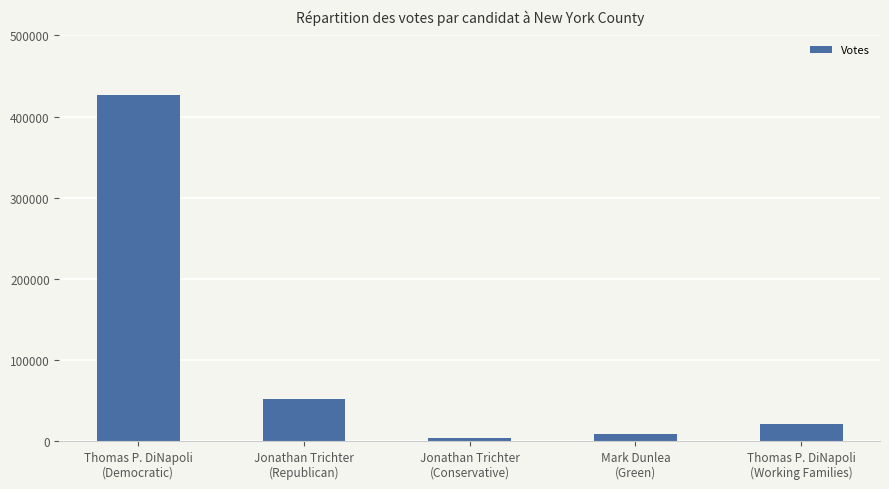

How many bars are there in total?

5